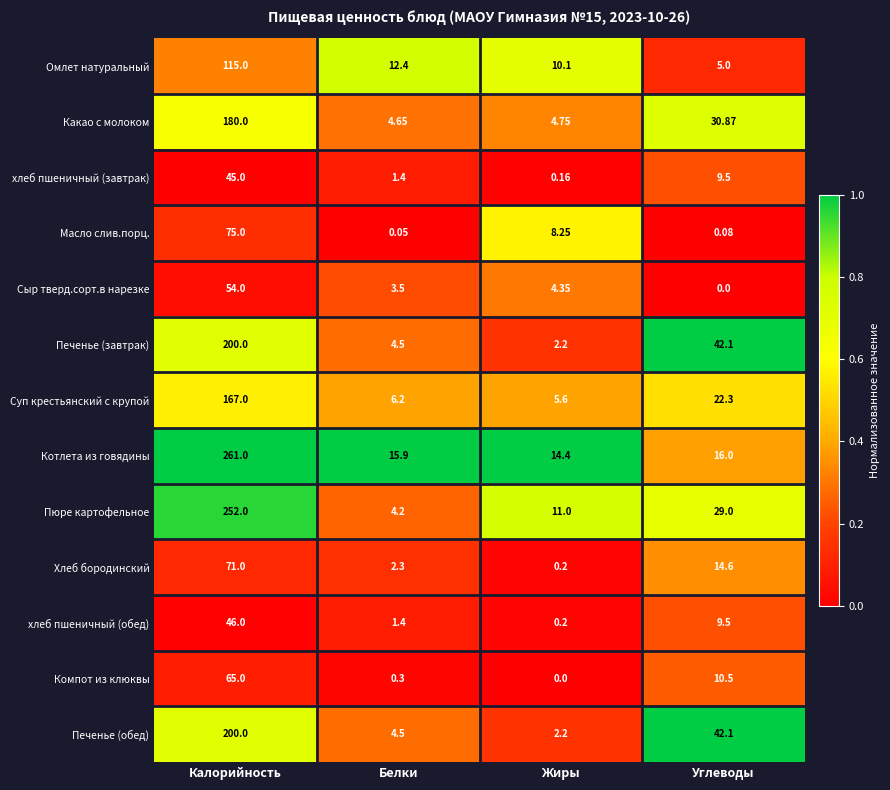

At which label is Омлет натуральный closest to 60?

Белки